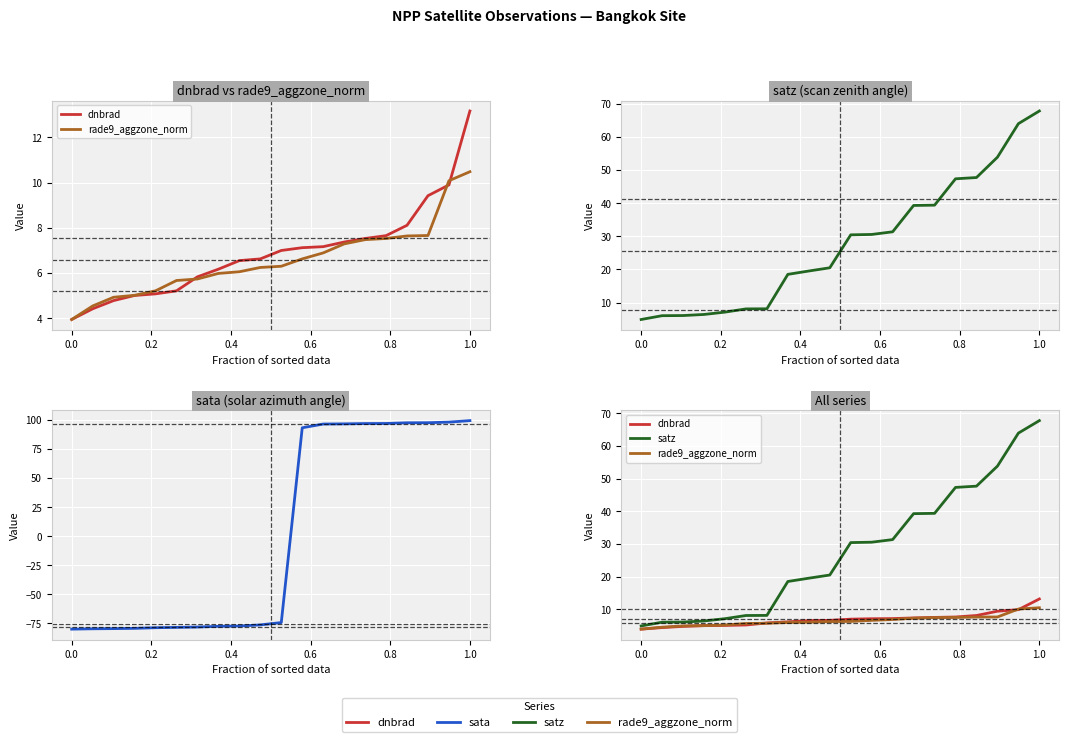

What are all the series names shown in the legend?

dnbrad, rade9_aggzone_norm, satz, sata